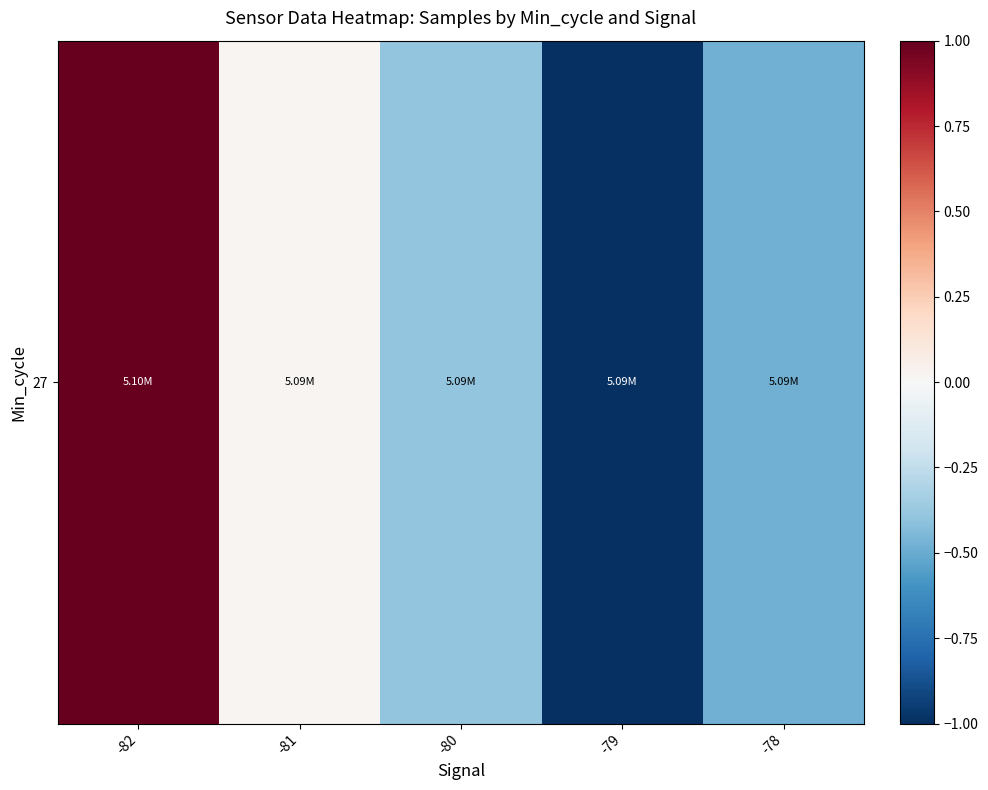

What is the sum of the values at -82 and -78?

1.4